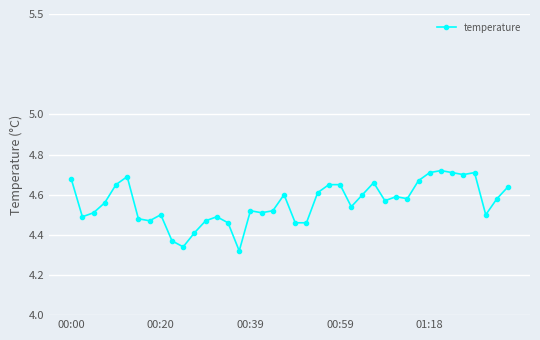

True or false: the data has more than 1 interior local peaks.

True